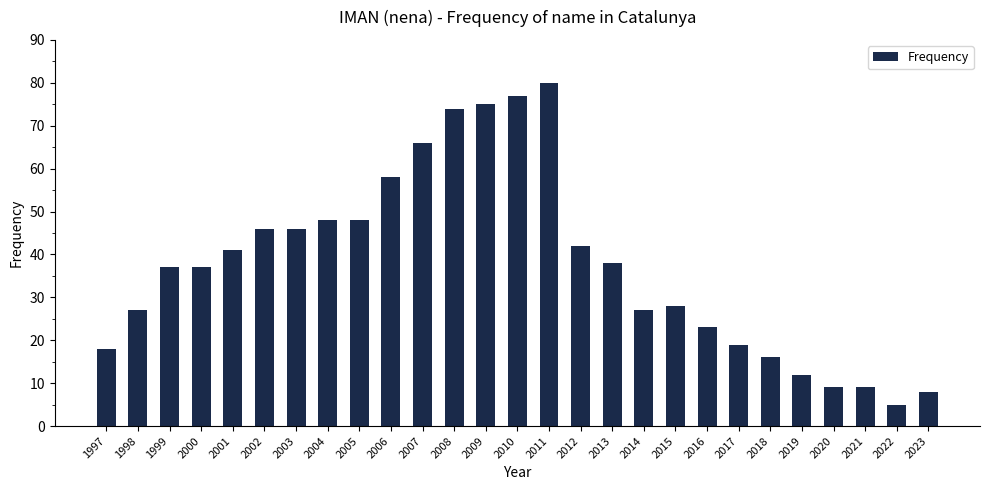

The value at 2012 is 42. True or false?

True